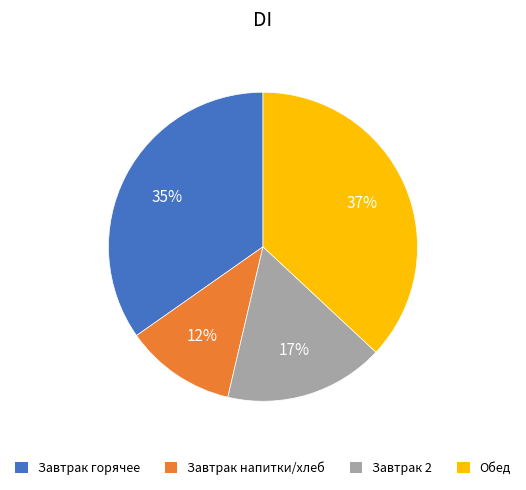

To the nearest percent, what is the difference between the Завтрак горячее and Обед slice percentages?

2%